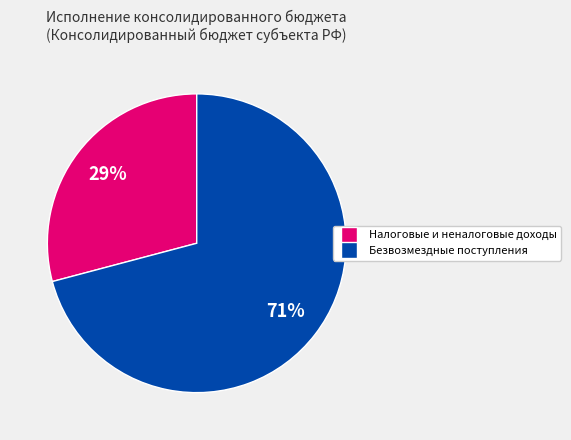

Is there any slice that represents more than half of the pie?

Yes